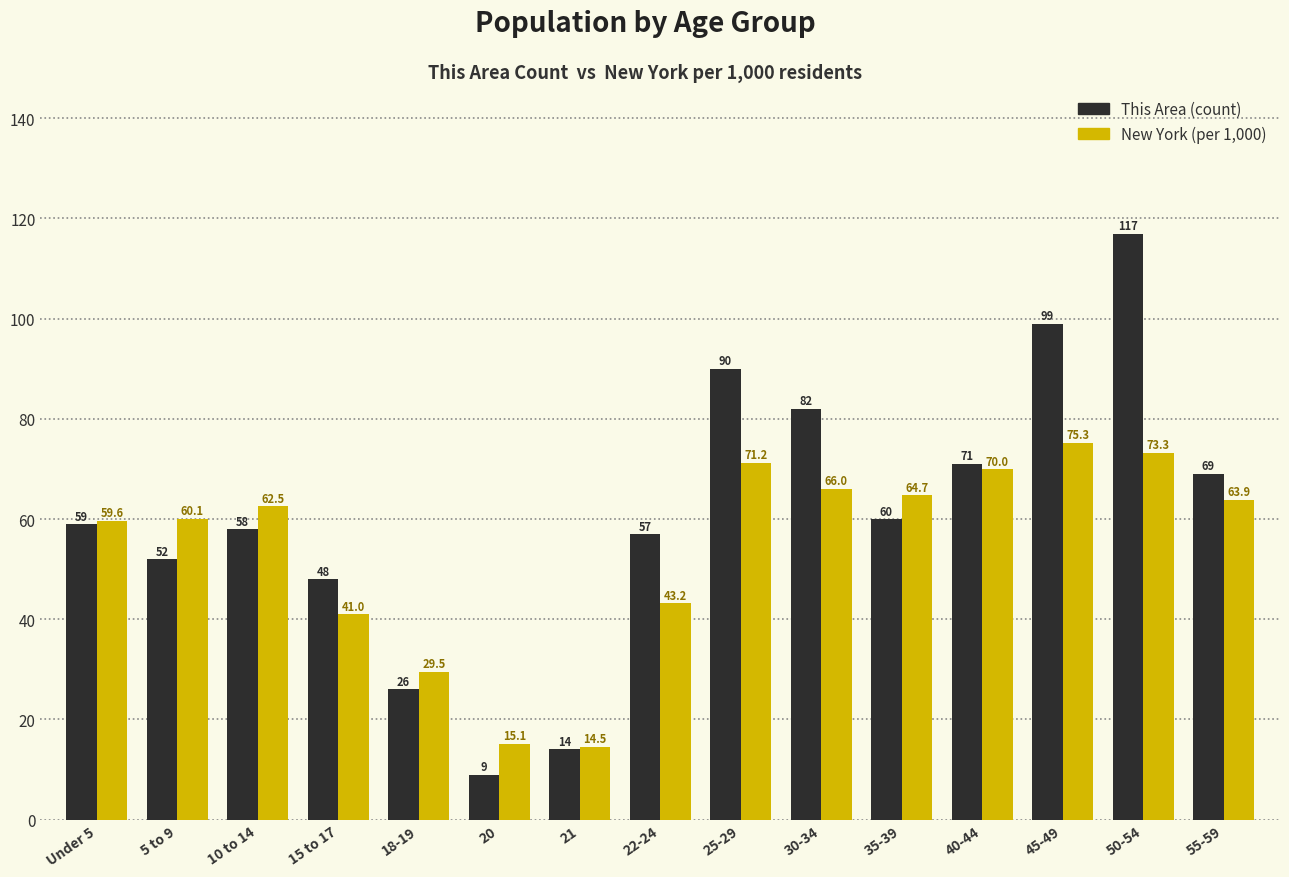

Are the bars grouped side by side (vs. stacked)?

Yes